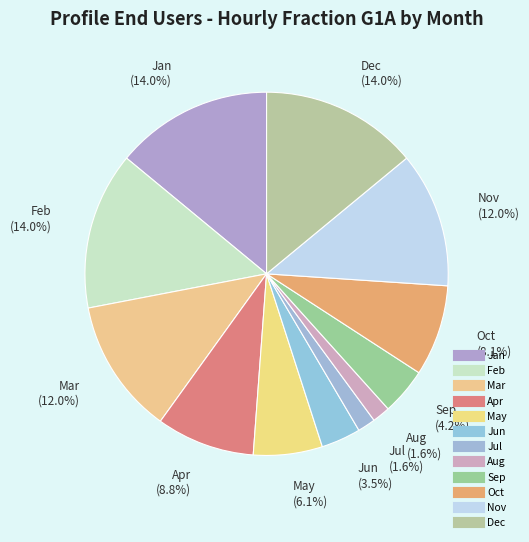

To the nearest percent, what is the combined percentage of Mar and Sep?

16%